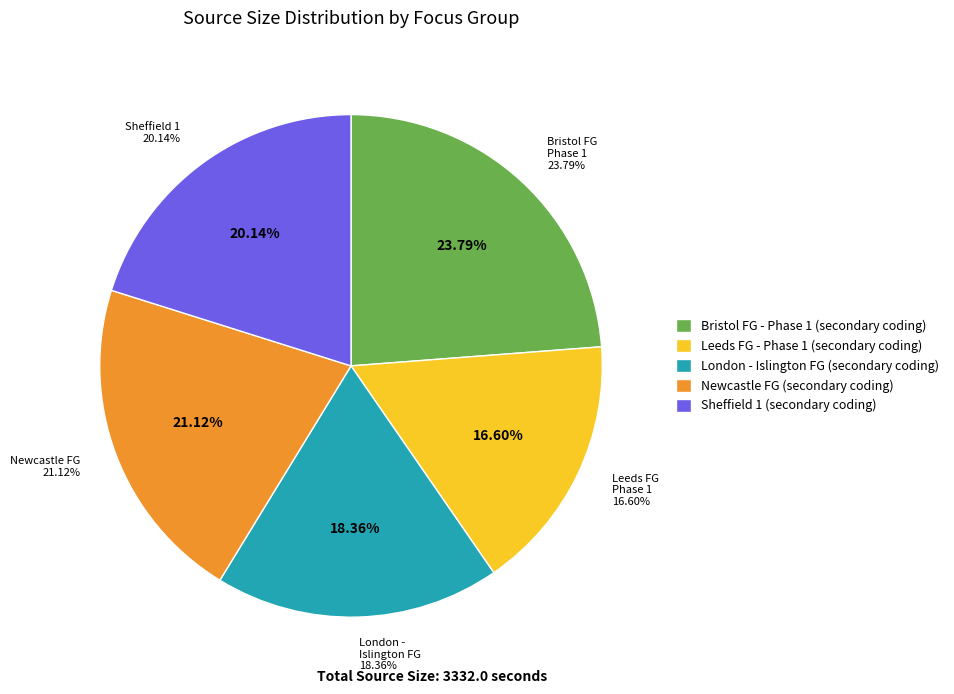

Is it true that Newcastle FG (secondary coding) is 21% of the pie?

True